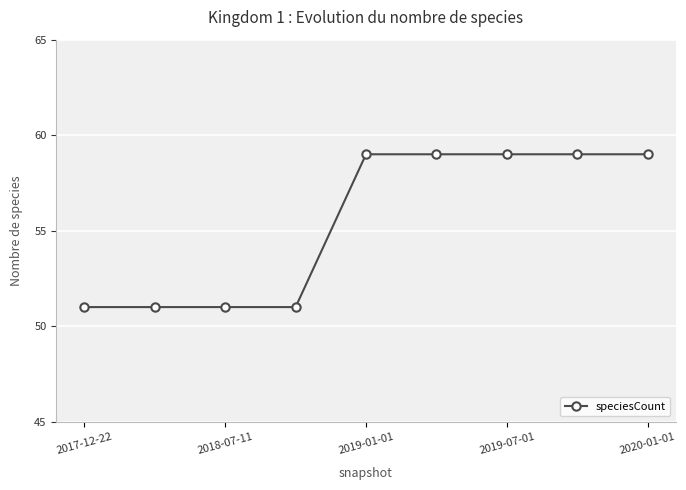

What is the smallest value displayed?

51